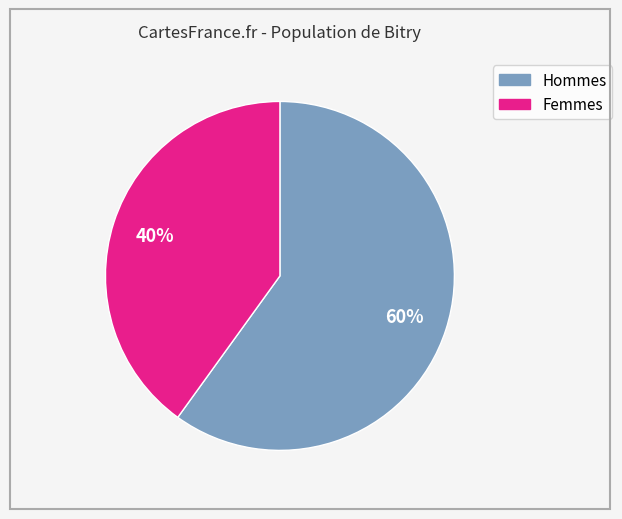

Is there any slice that represents more than half of the pie?

Yes